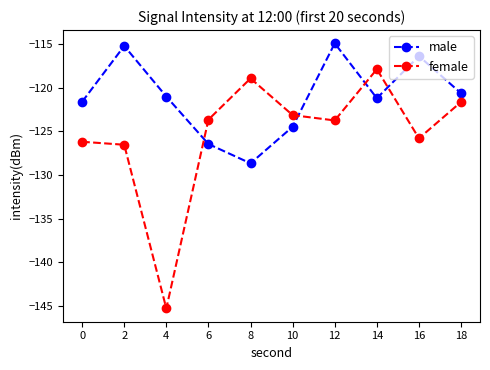

What is the value of the female point at the 7th from the left?

-123.7